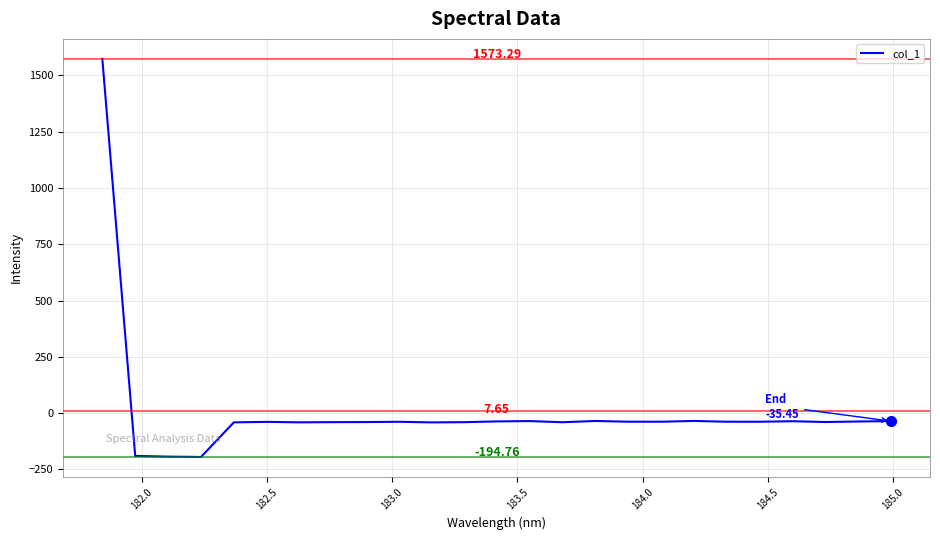

What is the difference between the maximum and minimum values?

1768.1